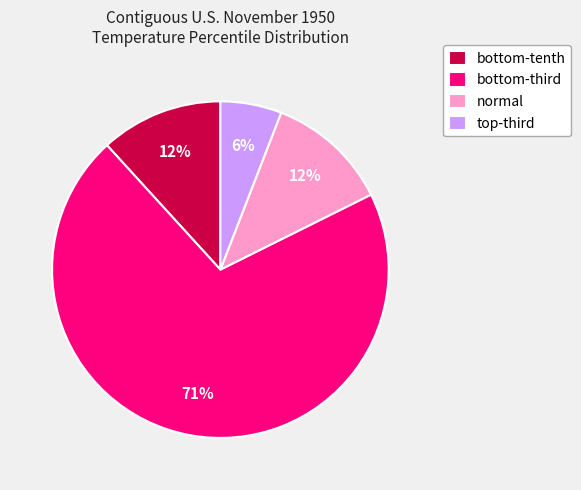

How many slices are in this pie chart?

4